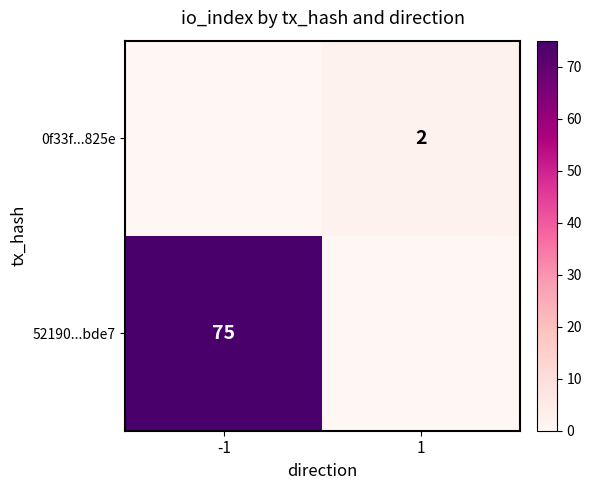

The value of 52190...bde7 at -1 is 43. True or false?

False